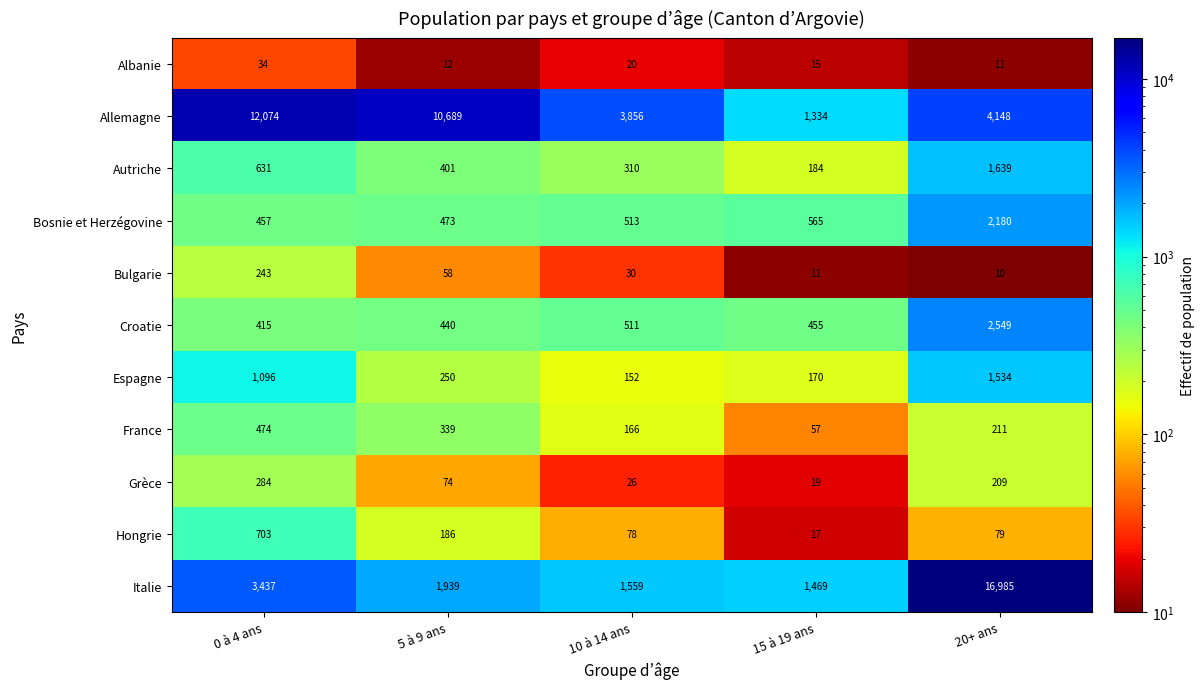

What is the lowest value of the France series?

57